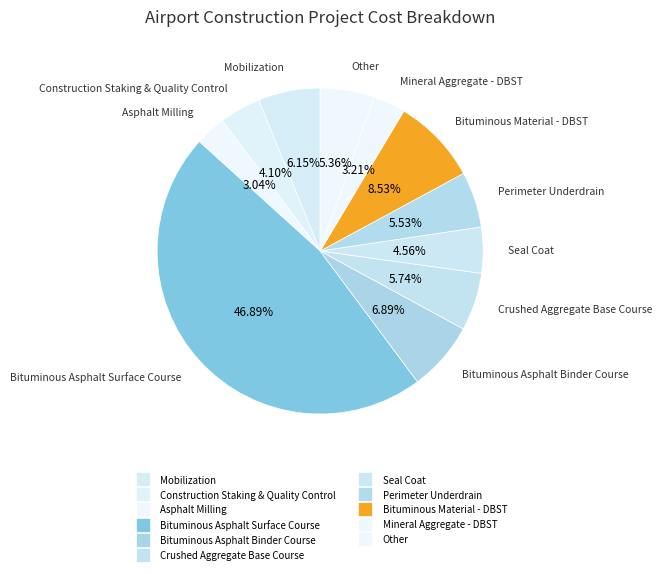

How many segments does this pie chart have?

11